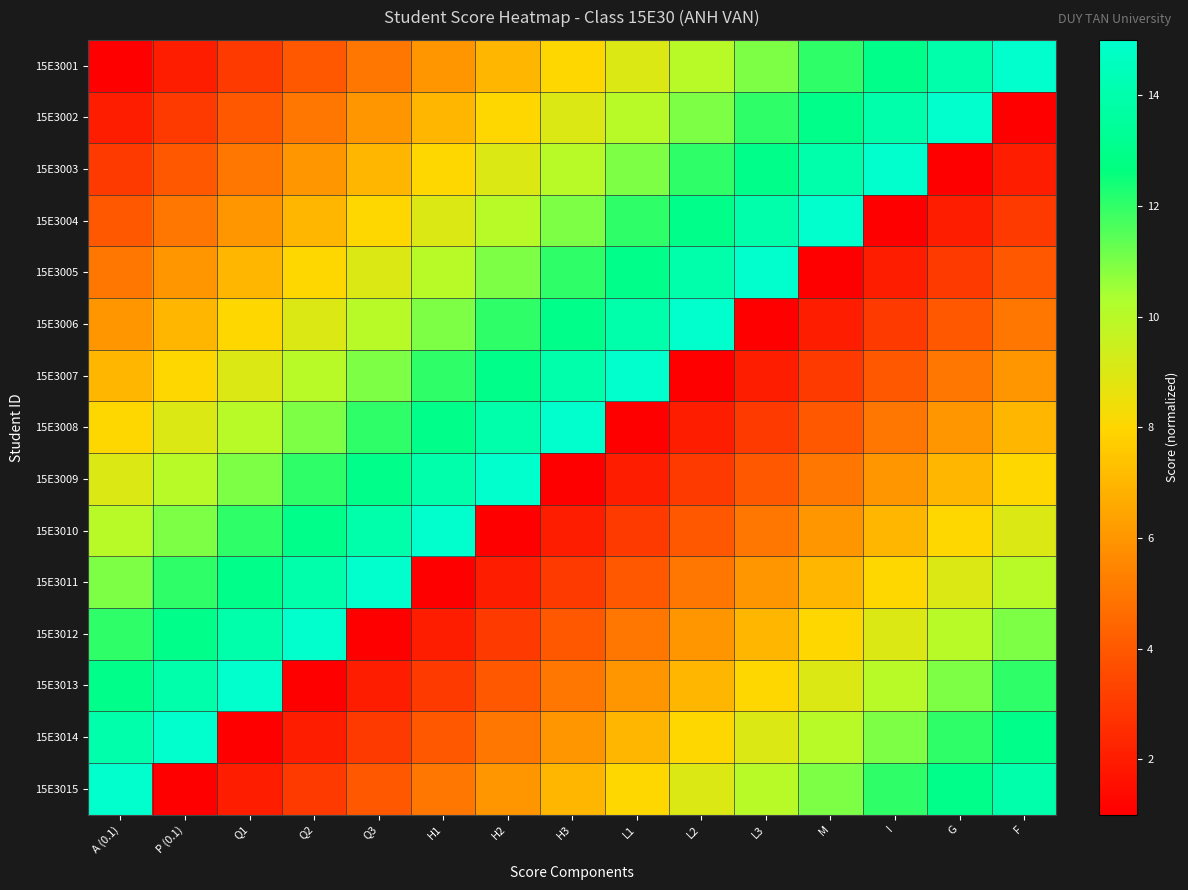

Reading left to right, list all the values displayed in this chart.

15E3001: A (0.1)=1	P (0.1)=2	Q1=3	Q2=4	Q3=5	H1=6	H2=7	H3=8	L1=9	L2=10	L3=11	M=12	I=13	G=14	F=15
15E3002: A (0.1)=2	P (0.1)=3	Q1=4	Q2=5	Q3=6	H1=7	H2=8	H3=9	L1=10	L2=11	L3=12	M=13	I=14	G=15	F=1
15E3003: A (0.1)=3	P (0.1)=4	Q1=5	Q2=6	Q3=7	H1=8	H2=9	H3=10	L1=11	L2=12	L3=13	M=14	I=15	G=1	F=2
15E3004: A (0.1)=4	P (0.1)=5	Q1=6	Q2=7	Q3=8	H1=9	H2=10	H3=11	L1=12	L2=13	L3=14	M=15	I=1	G=2	F=3
15E3005: A (0.1)=5	P (0.1)=6	Q1=7	Q2=8	Q3=9	H1=10	H2=11	H3=12	L1=13	L2=14	L3=15	M=1	I=2	G=3	F=4
15E3006: A (0.1)=6	P (0.1)=7	Q1=8	Q2=9	Q3=10	H1=11	H2=12	H3=13	L1=14	L2=15	L3=1	M=2	I=3	G=4	F=5
15E3007: A (0.1)=7	P (0.1)=8	Q1=9	Q2=10	Q3=11	H1=12	H2=13	H3=14	L1=15	L2=1	L3=2	M=3	I=4	G=5	F=6
15E3008: A (0.1)=8	P (0.1)=9	Q1=10	Q2=11	Q3=12	H1=13	H2=14	H3=15	L1=1	L2=2	L3=3	M=4	I=5	G=6	F=7
15E3009: A (0.1)=9	P (0.1)=10	Q1=11	Q2=12	Q3=13	H1=14	H2=15	H3=1	L1=2	L2=3	L3=4	M=5	I=6	G=7	F=8
15E3010: A (0.1)=10	P (0.1)=11	Q1=12	Q2=13	Q3=14	H1=15	H2=1	H3=2	L1=3	L2=4	L3=5	M=6	I=7	G=8	F=9
15E3011: A (0.1)=11	P (0.1)=12	Q1=13	Q2=14	Q3=15	H1=1	H2=2	H3=3	L1=4	L2=5	L3=6	M=7	I=8	G=9	F=10
15E3012: A (0.1)=12	P (0.1)=13	Q1=14	Q2=15	Q3=1	H1=2	H2=3	H3=4	L1=5	L2=6	L3=7	M=8	I=9	G=10	F=11
15E3013: A (0.1)=13	P (0.1)=14	Q1=15	Q2=1	Q3=2	H1=3	H2=4	H3=5	L1=6	L2=7	L3=8	M=9	I=10	G=11	F=12
15E3014: A (0.1)=14	P (0.1)=15	Q1=1	Q2=2	Q3=3	H1=4	H2=5	H3=6	L1=7	L2=8	L3=9	M=10	I=11	G=12	F=13
15E3015: A (0.1)=15	P (0.1)=1	Q1=2	Q2=3	Q3=4	H1=5	H2=6	H3=7	L1=8	L2=9	L3=10	M=11	I=12	G=13	F=14